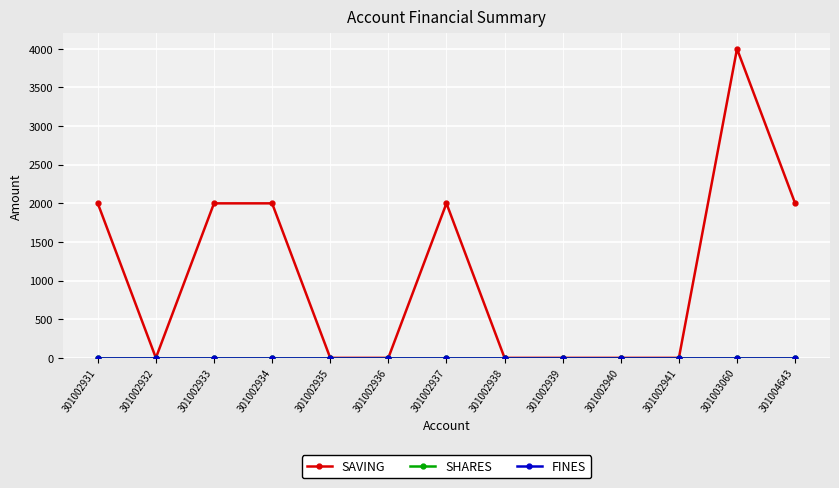

Does the chart have visible grid lines?

Yes